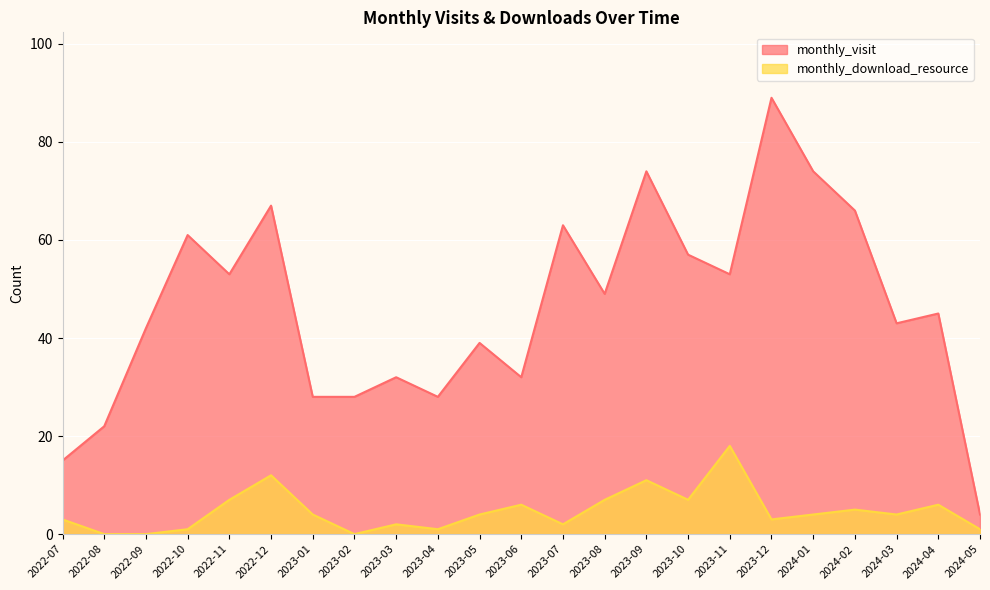

Which series has the largest total across all categories?

monthly_visit